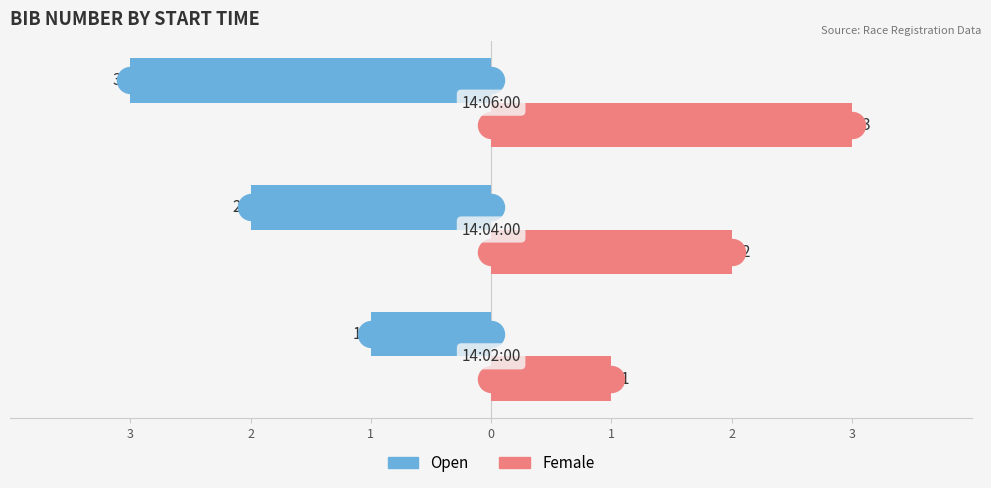

Which series contains the highest Y value?

Female